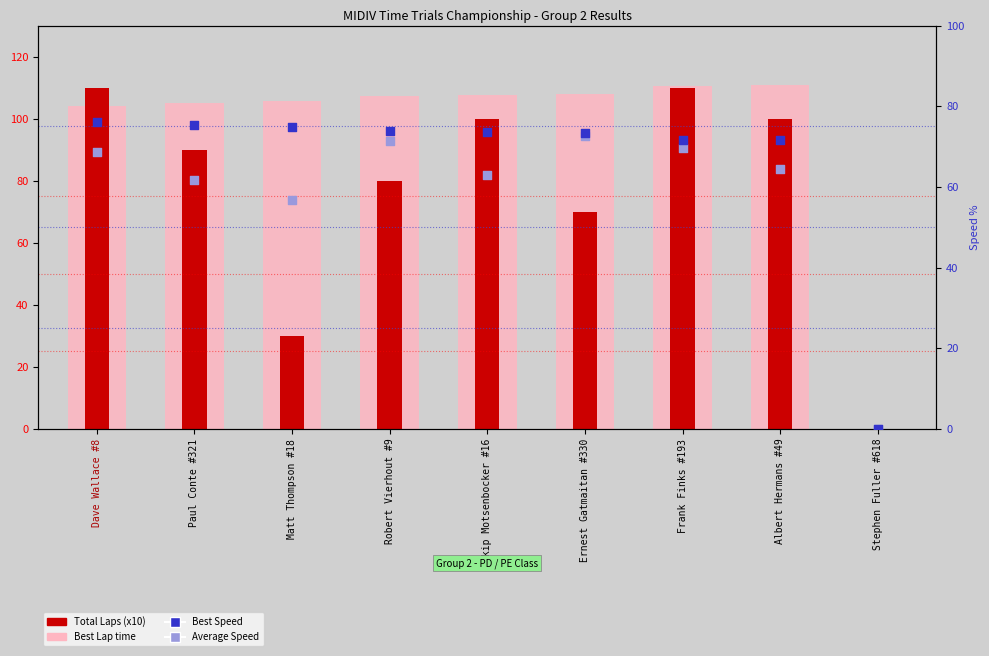

At which category is the sum across all series the highest?

Frank Finks #193